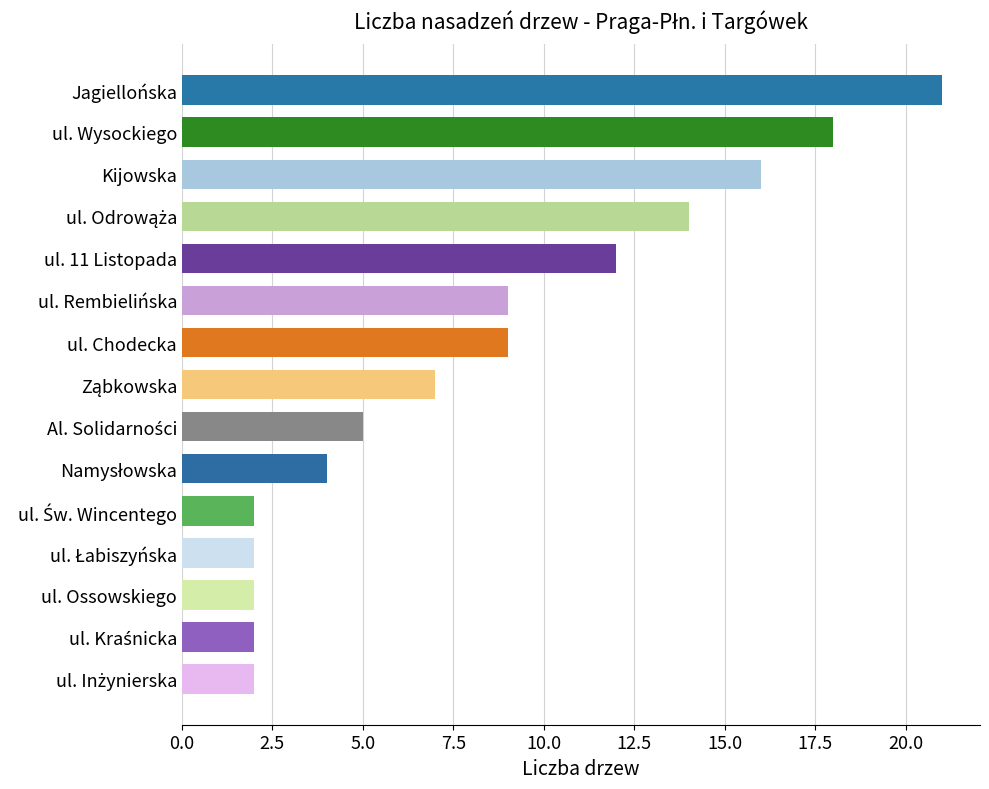

The chart shows a value of 21 at Jagiellońska. True or false?

True